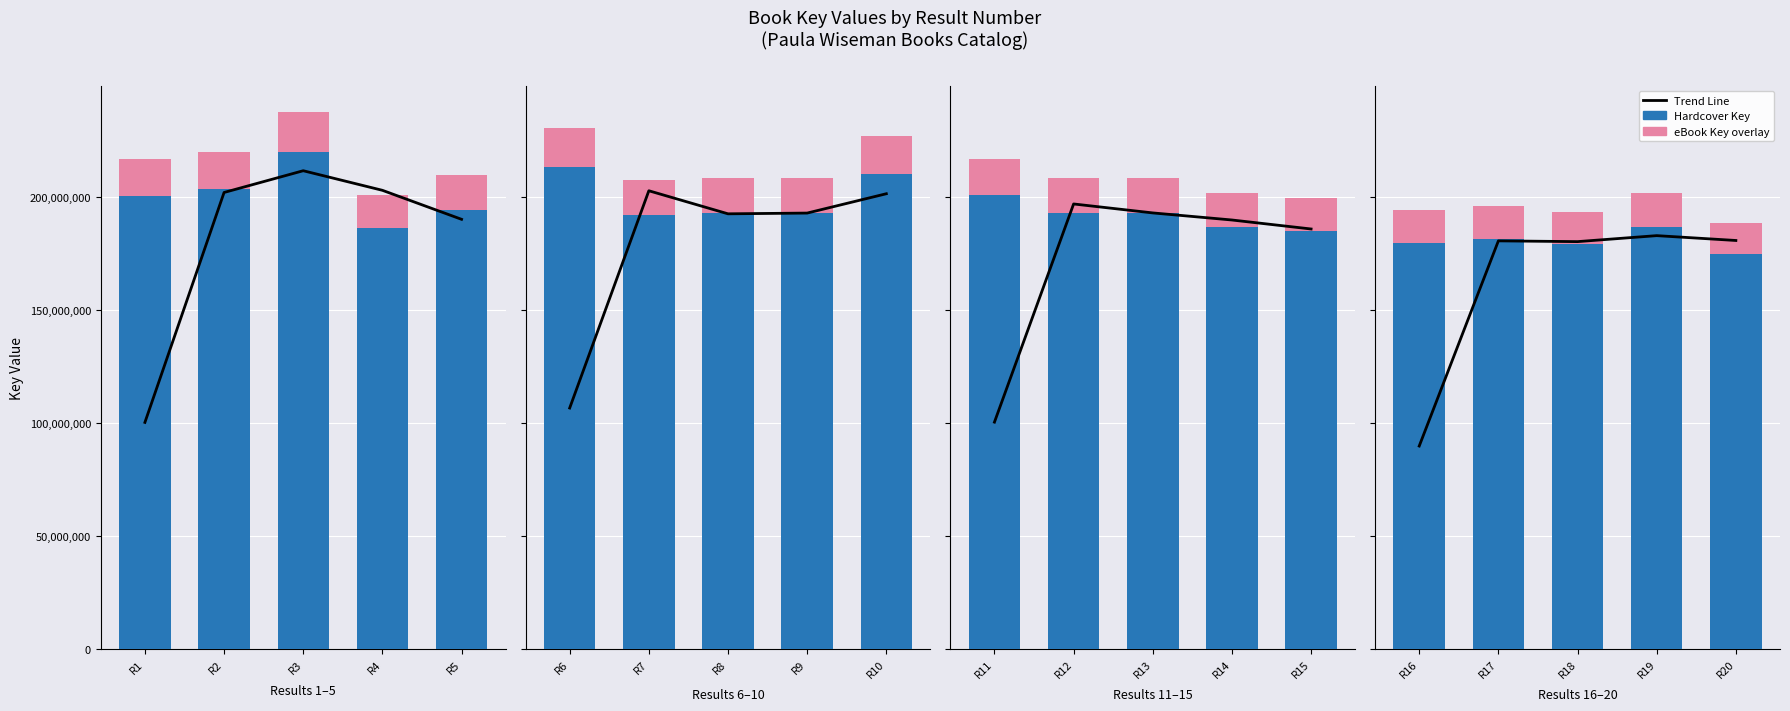

The eBook Key (scaled overlay) series shows 8877426.7 at R18. True or false?

False